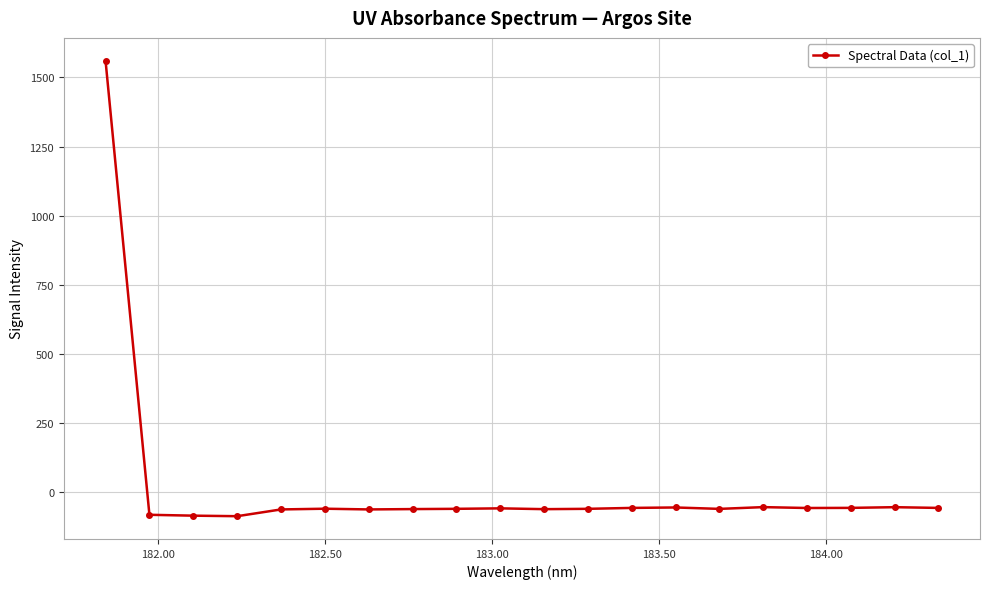

What is the sum of all values?

361.4